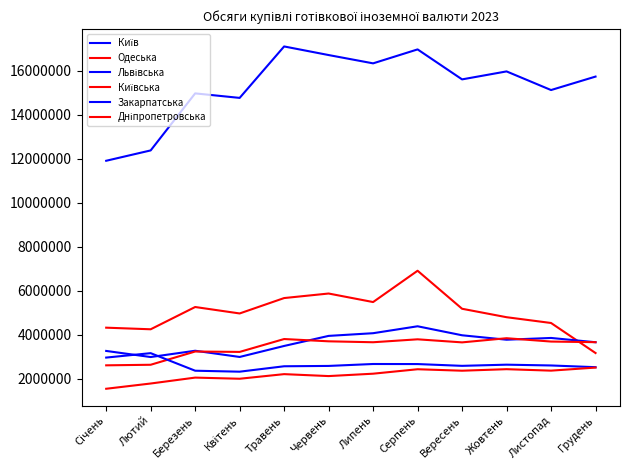

Rank the categories by Одеська value from highest to lowest.

Серпень, Червень, Травень, Липень, Березень, Вересень, Квітень, Жовтень, Листопад, Січень, Лютий, Грудень